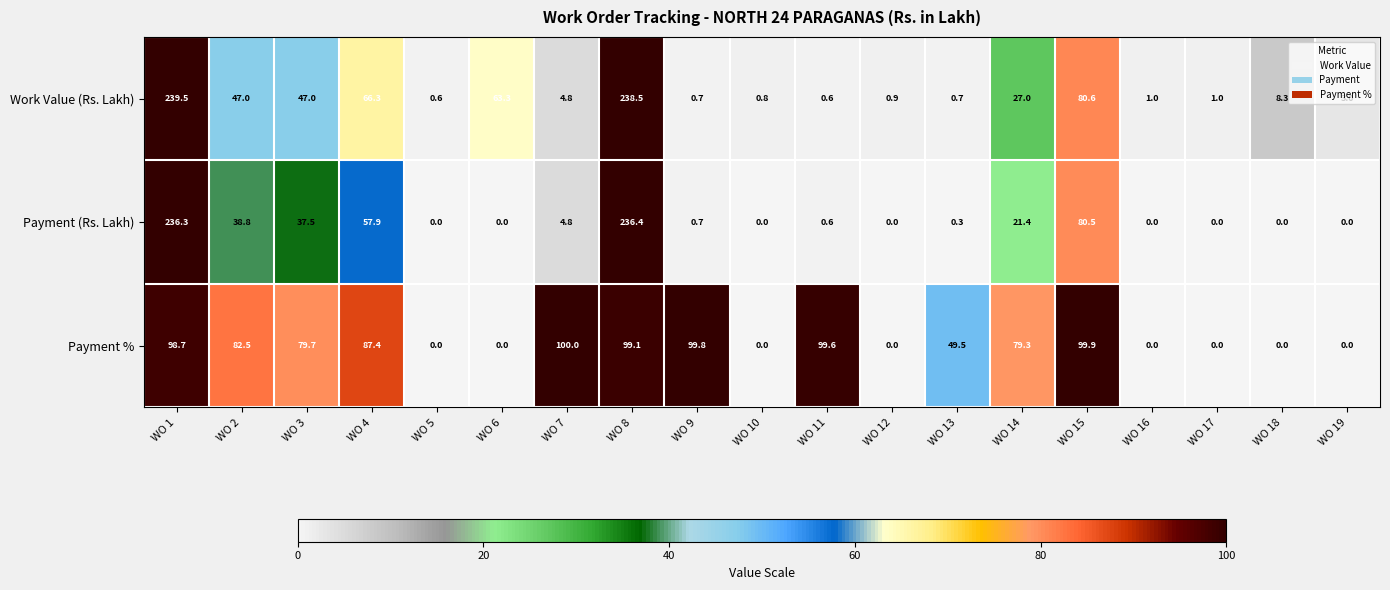

What is the total value across all series at WO 16?

1.0